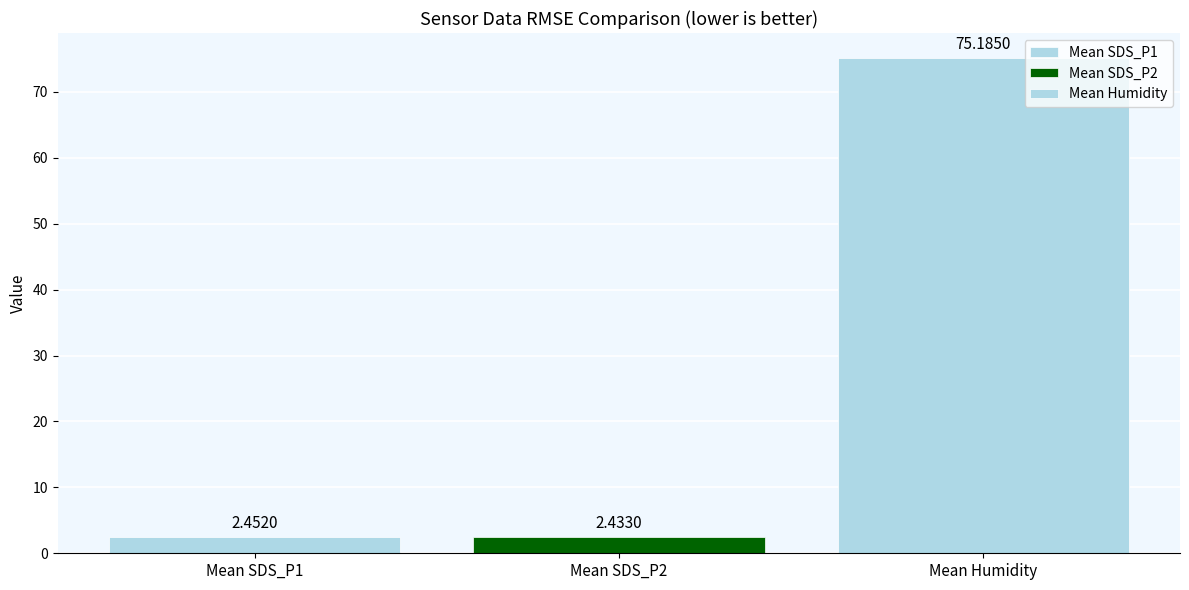

How many series are shown in this chart?

3